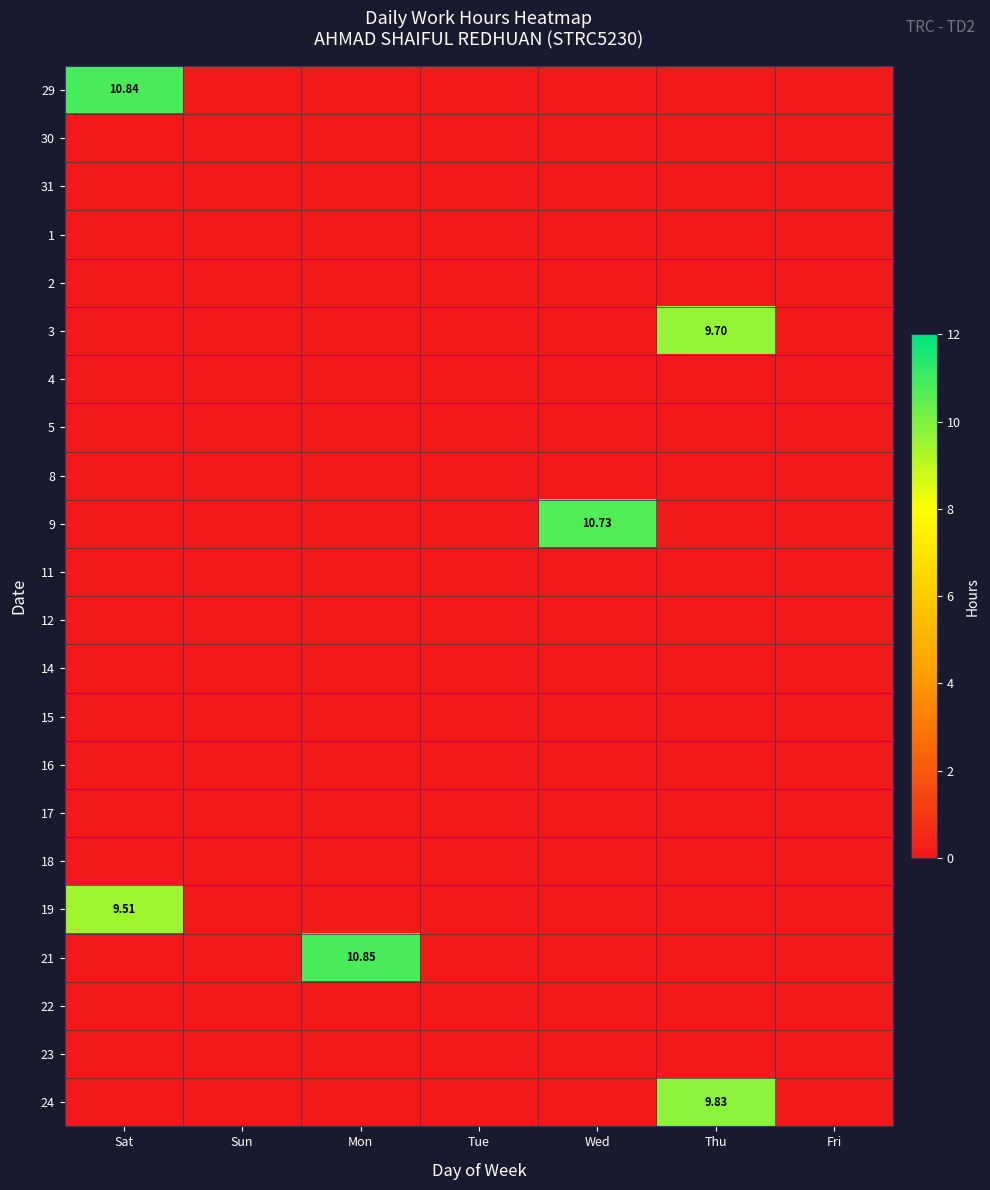

At Wed, list the series in order from smallest to largest.

29, 30, 31, 1, 2, 3, 4, 5, 8, 11, 12, 14, 15, 16, 17, 18, 19, 21, 22, 23, 24, 9